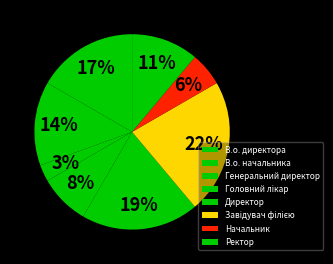

To the nearest percent, what percentage of the pie is Начальник?

6%